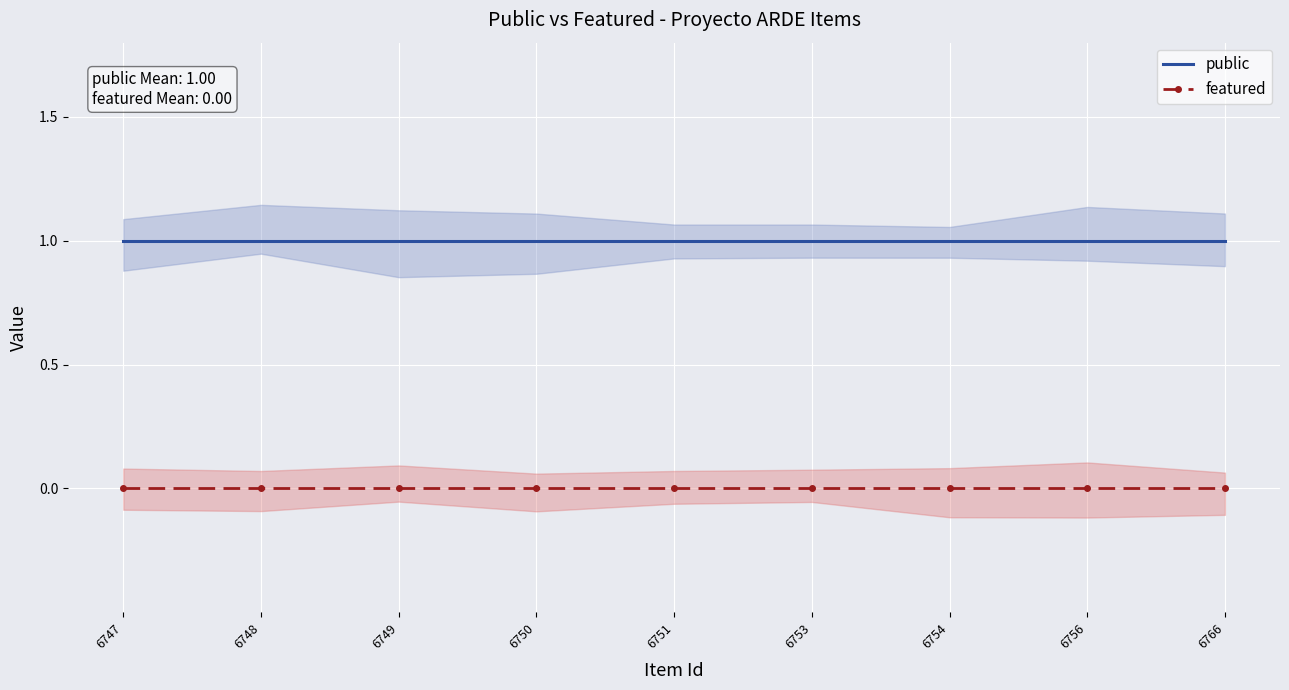

Between 6749 and 6751, which series saw the biggest shift?

public